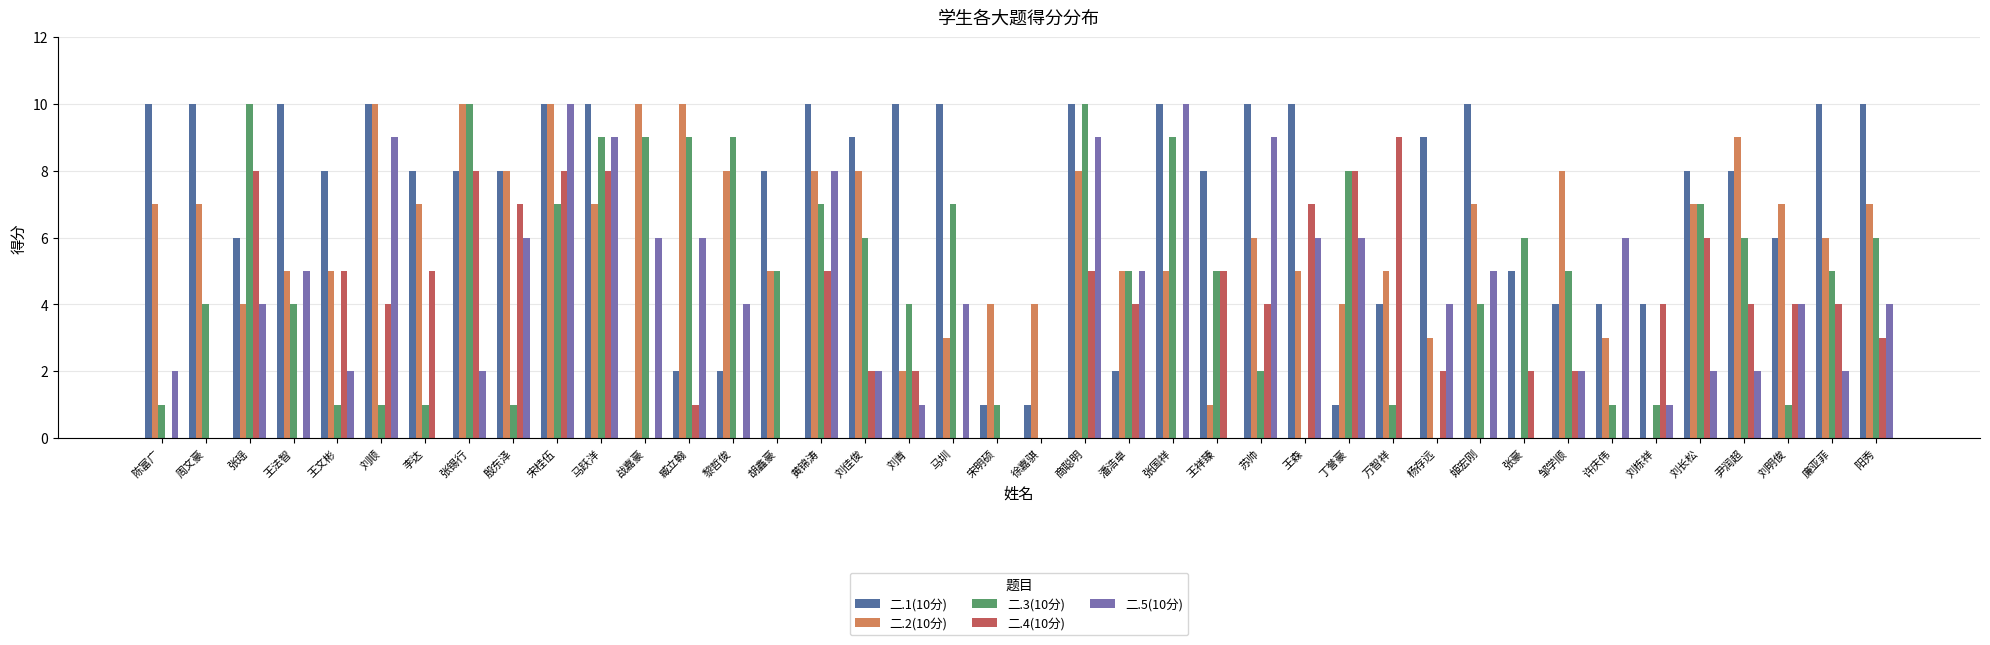

What is the total value across all series at 胡鑫豪?

18